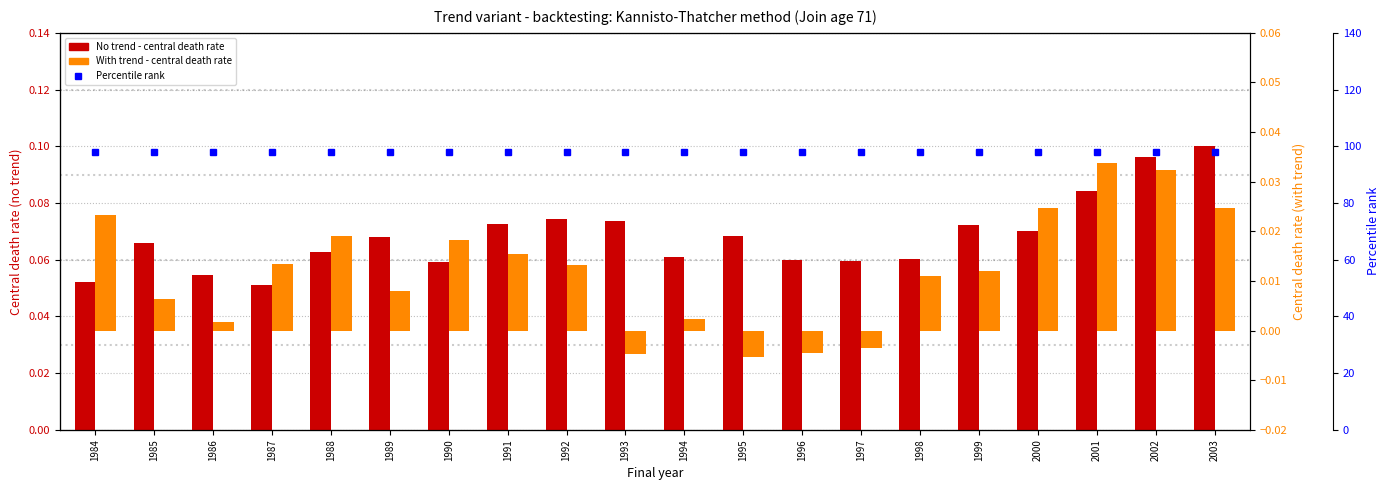

What is the value of the Percentile rank bar at the 15th from the left?

98.0